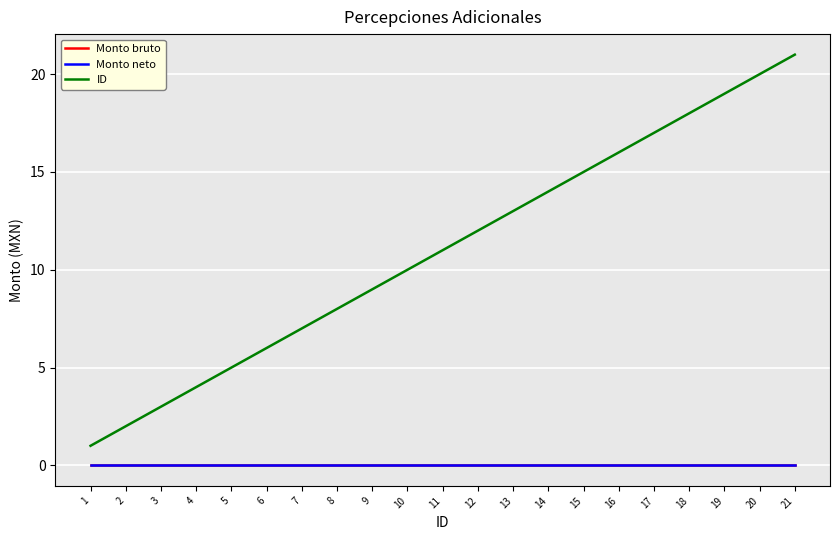

Is this an area chart (filled region under the line)?

No